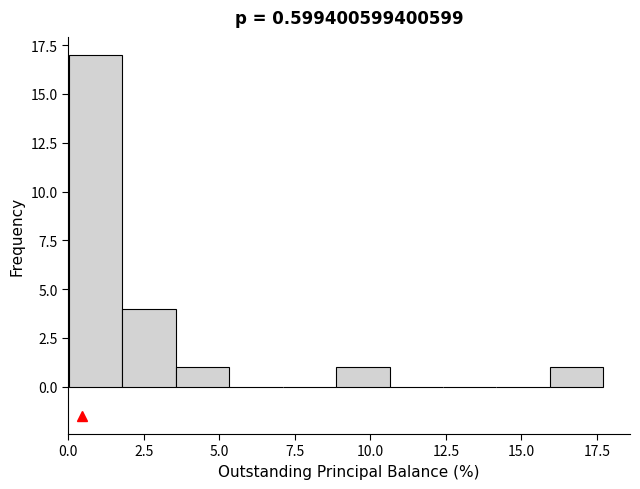

Around what value on the x-axis is the tallest bar? Give the approximate position of its centre, as read against the axis.

1.0